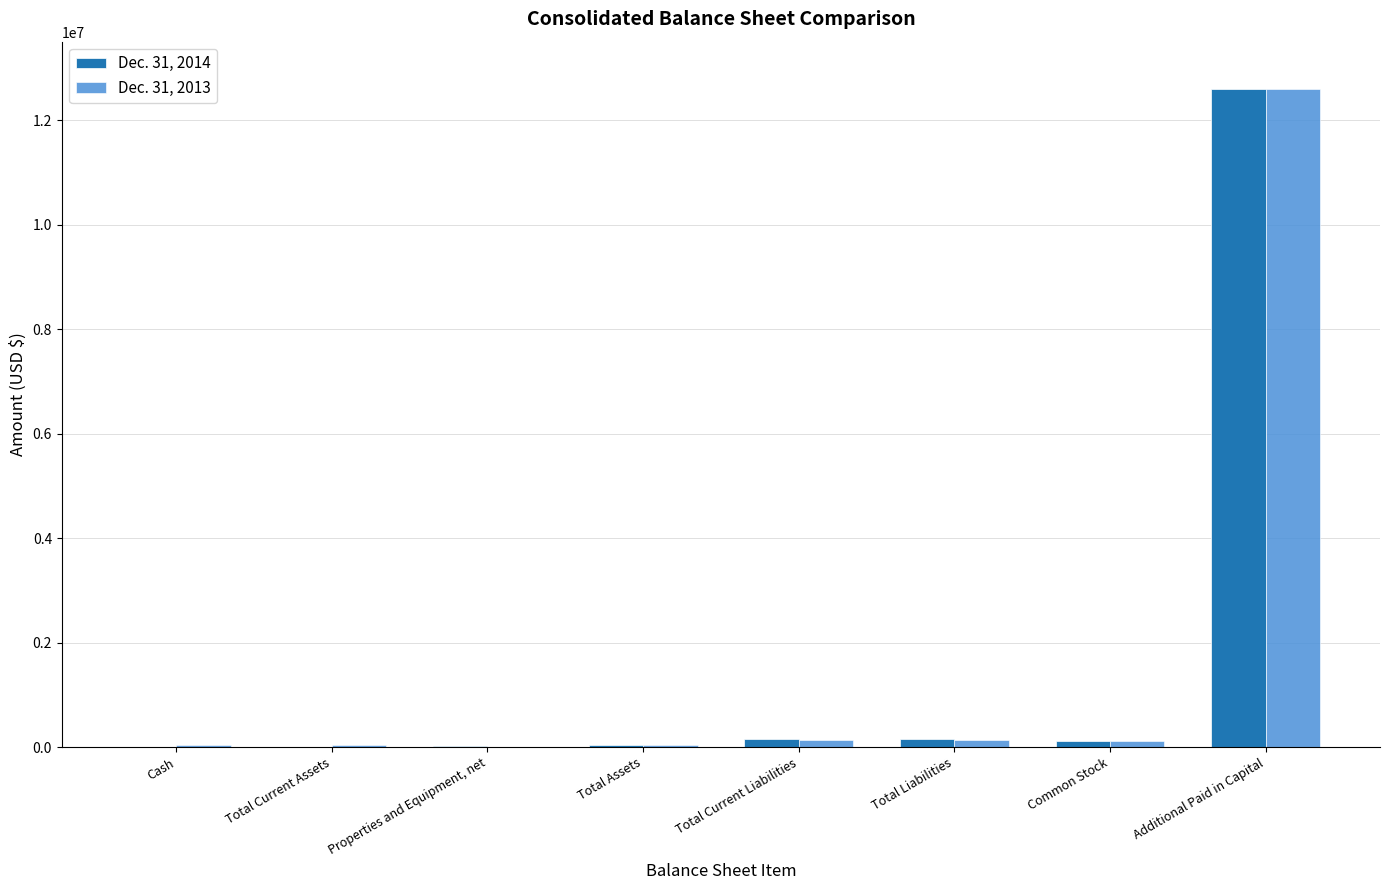

Which series changed the most between Properties and Equipment, net and Total Liabilities?

Dec. 31, 2013